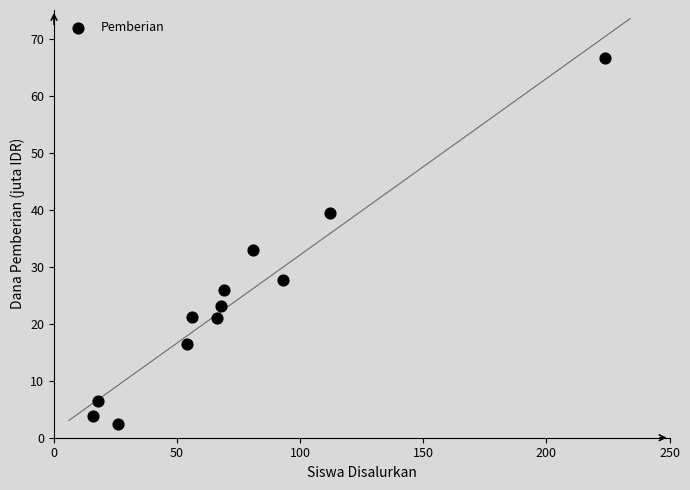

What is the range of X values (max minus min)?

208.0